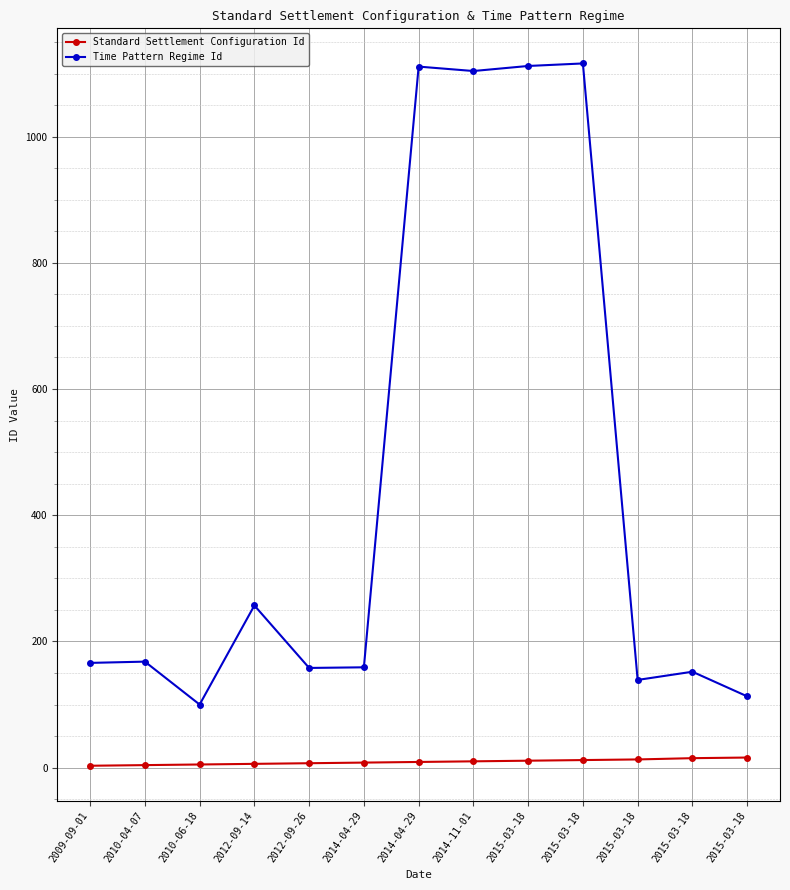

What are all the series names shown in the legend?

Standard Settlement Configuration Id, Time Pattern Regime Id